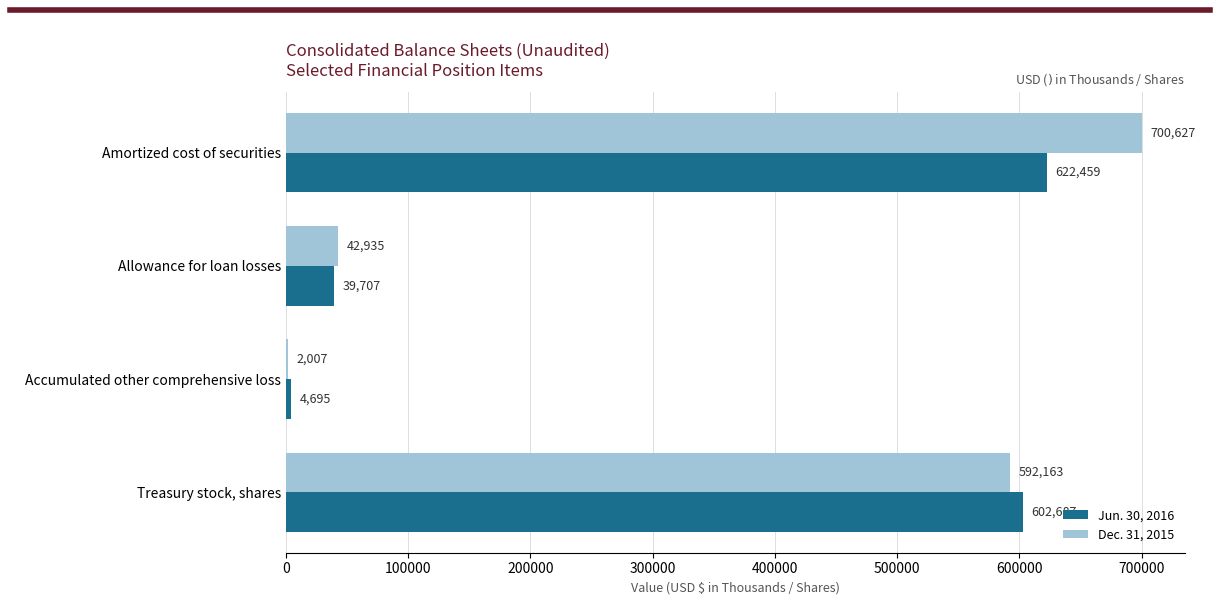

What is the greatest value displayed?

700627